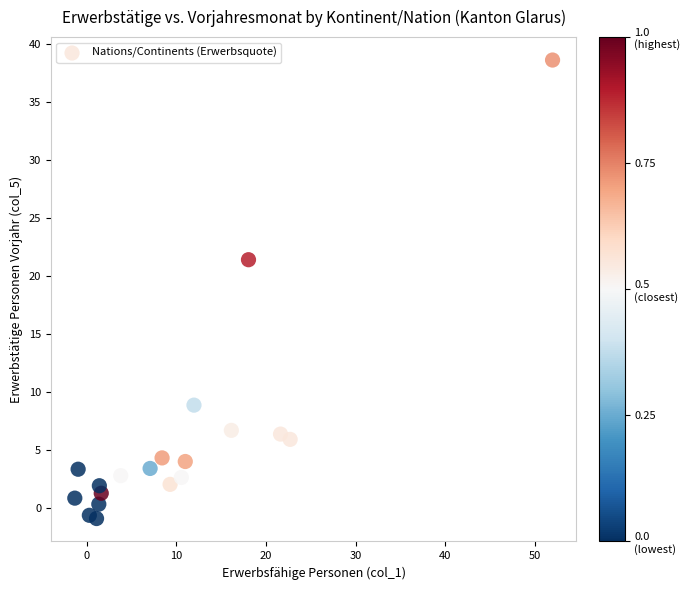

What Y value in the scatter plot is closest to 18?

21.4